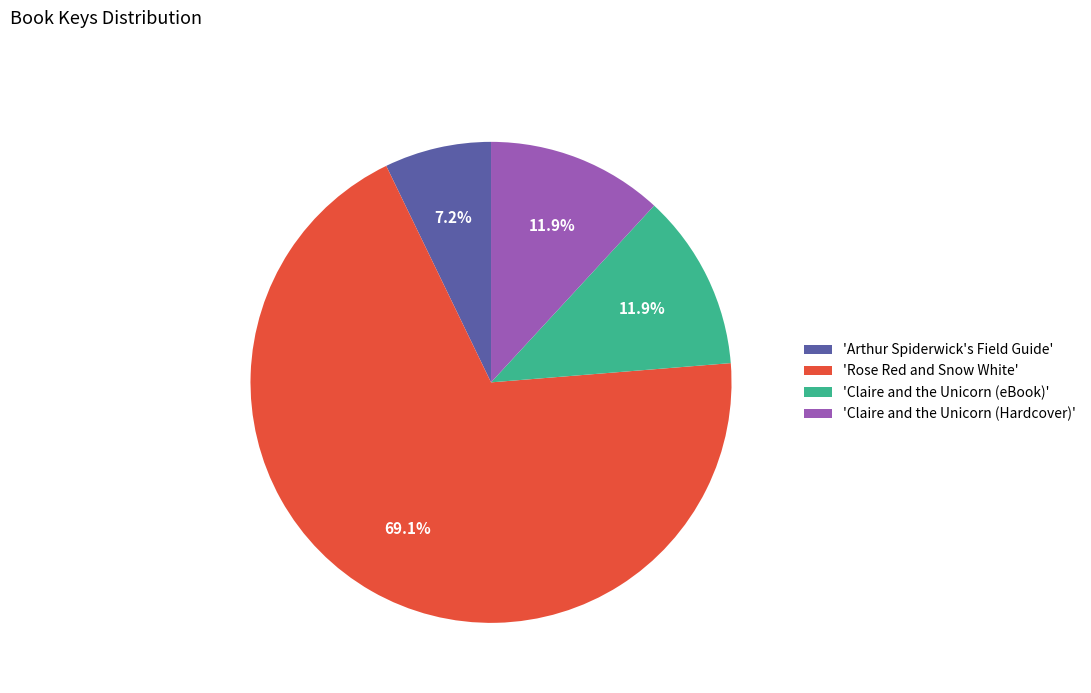

What is the ratio of the value at 'Claire and the Unicorn (eBook)' to the value at 'Arthur Spiderwick's Field Guide'?

1.7